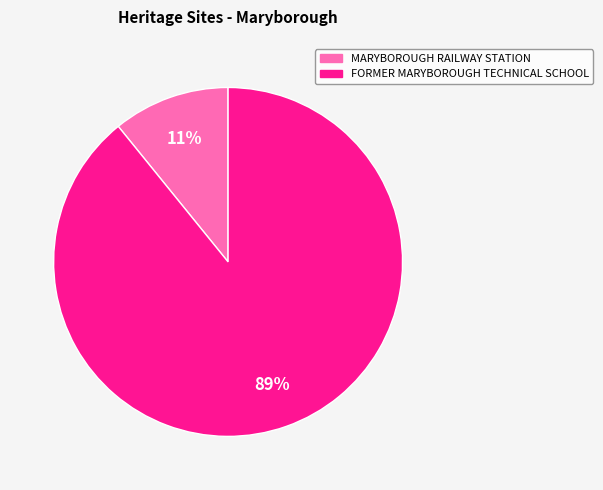

What is the ratio of the value at MARYBOROUGH RAILWAY STATION to the value at FORMER MARYBOROUGH TECHNICAL SCHOOL?

0.1